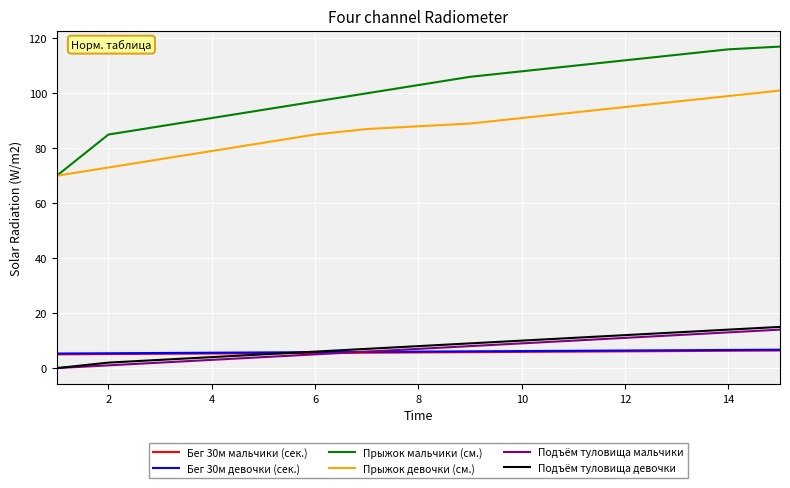

Which series has the largest total across all categories?

Прыжок мальчики (см.)